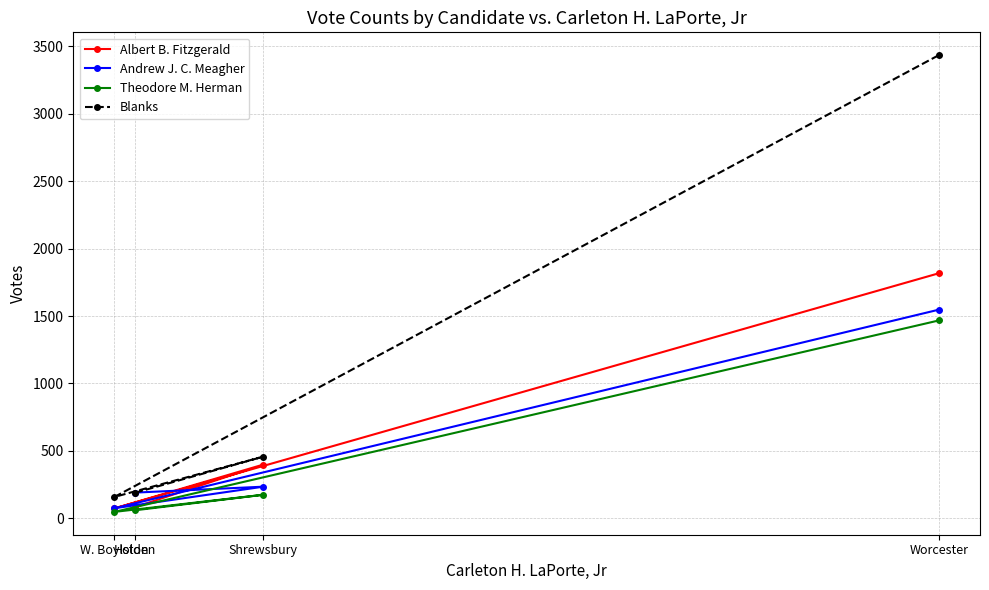

What is the difference between the highest and lowest values at W. Boylston?

111